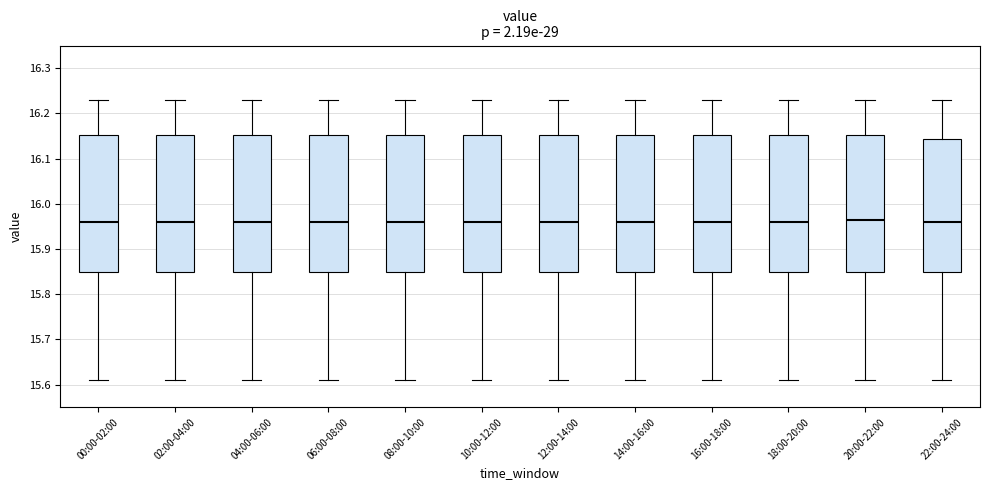

Reading left to right, transcribe this box plot: for each box, give where its median line is, the range the box spans, and where its two whiskers end, as read against the y-axis. The values are not printed on the chart, so give them approximately, as read against the axis.

00:00-02:00: median 15.96, box 15.85 to 16.15, whiskers 15.61 to 16.23
02:00-04:00: median 15.96, box 15.85 to 16.15, whiskers 15.61 to 16.23
04:00-06:00: median 15.96, box 15.85 to 16.15, whiskers 15.61 to 16.23
06:00-08:00: median 15.96, box 15.85 to 16.15, whiskers 15.61 to 16.23
08:00-10:00: median 15.96, box 15.85 to 16.15, whiskers 15.61 to 16.23
10:00-12:00: median 15.96, box 15.85 to 16.15, whiskers 15.61 to 16.23
12:00-14:00: median 15.96, box 15.85 to 16.15, whiskers 15.61 to 16.23
14:00-16:00: median 15.96, box 15.85 to 16.15, whiskers 15.61 to 16.23
16:00-18:00: median 15.96, box 15.85 to 16.15, whiskers 15.61 to 16.23
18:00-20:00: median 15.96, box 15.85 to 16.15, whiskers 15.61 to 16.23
20:00-22:00: median 15.97, box 15.85 to 16.15, whiskers 15.61 to 16.23
22:00-24:00: median 15.96, box 15.85 to 16.14, whiskers 15.61 to 16.23